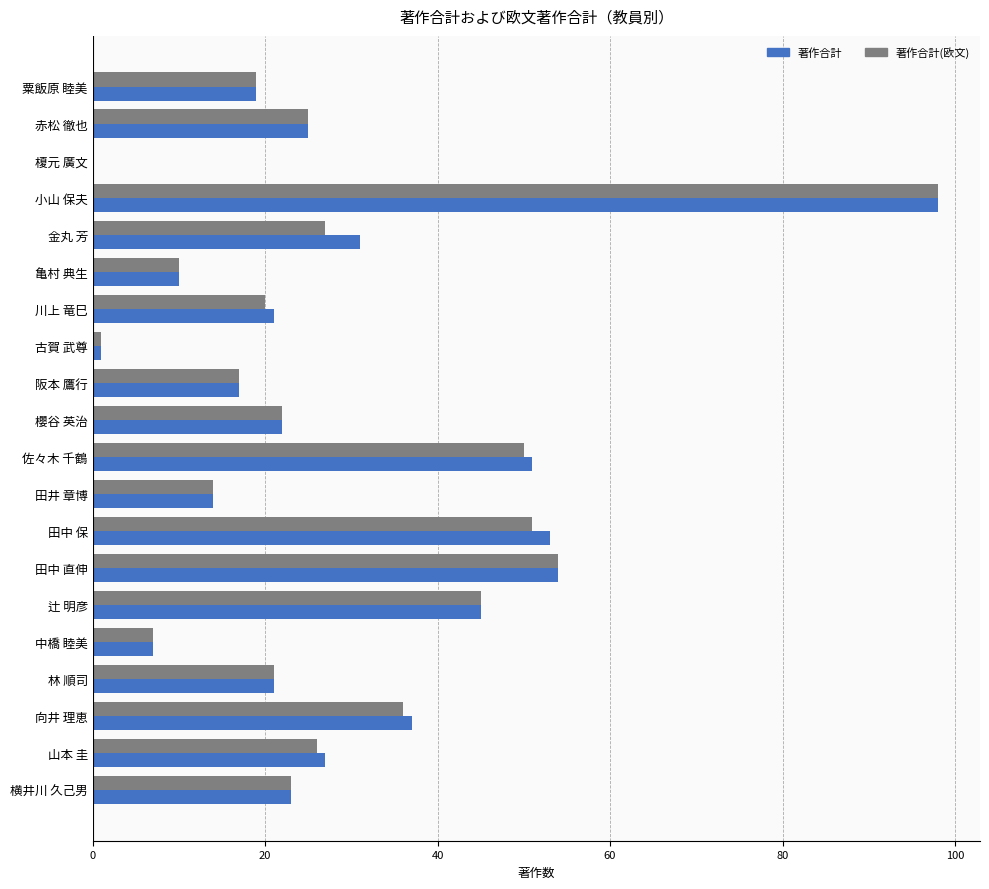

At which category is the sum across all series the highest?

小山 保夫